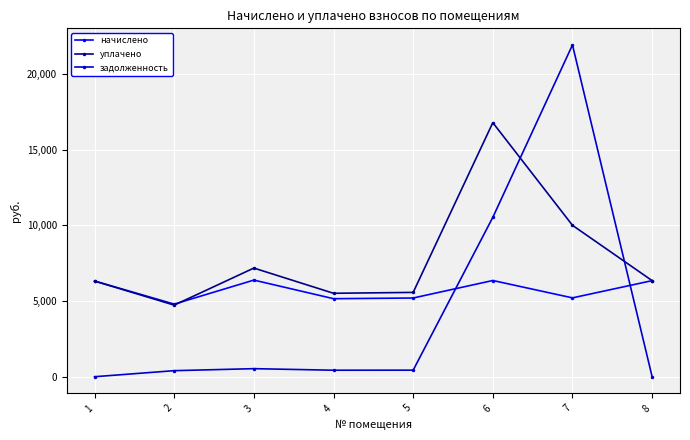

At which category does уплачено reach its first local peak?

3